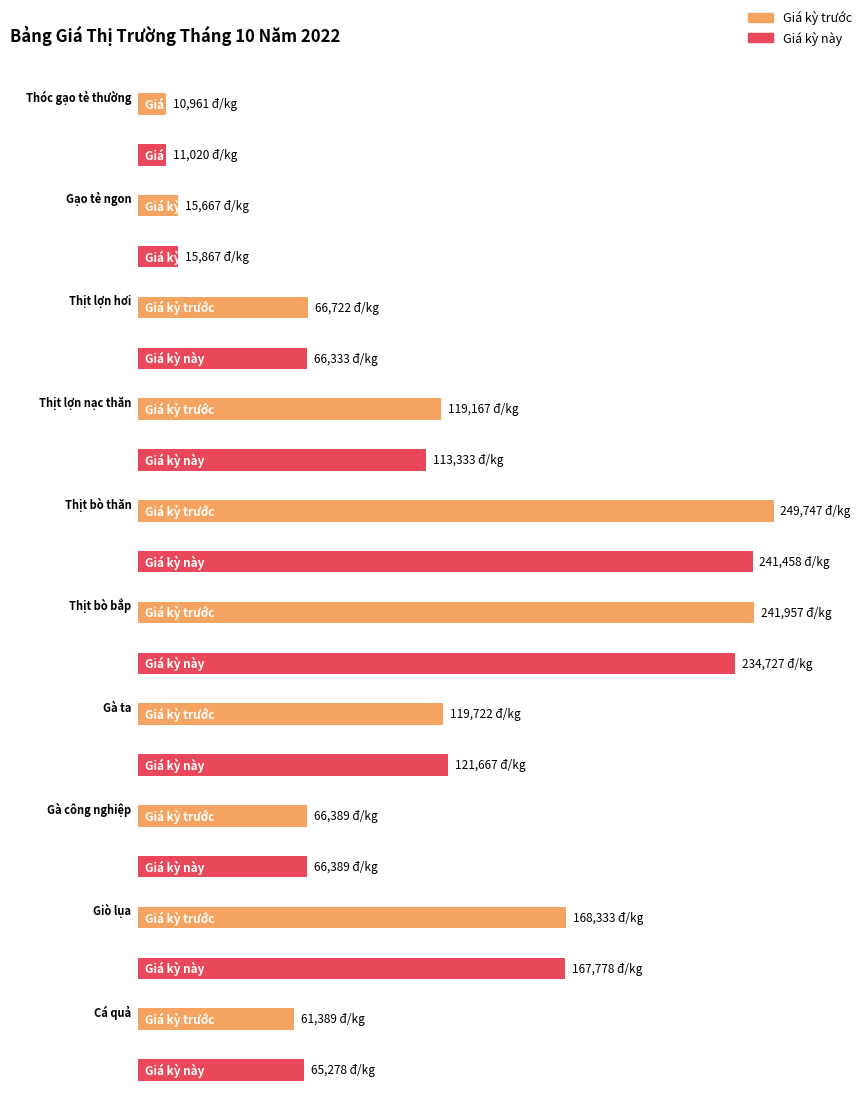

Rank the series by their maximum value, from lowest to highest.

Giá kỳ này, Giá kỳ trước